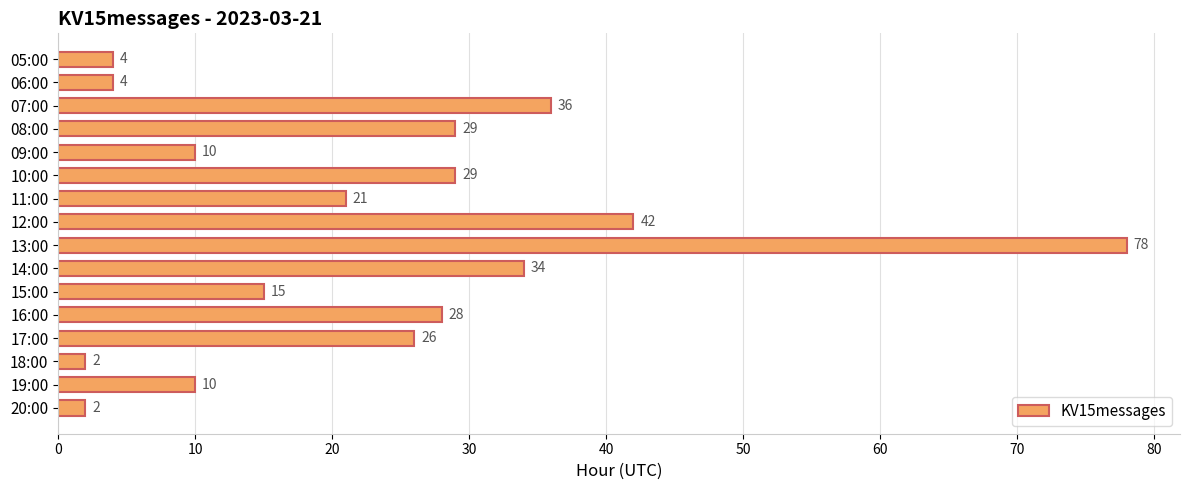

What is the smallest value displayed?

2